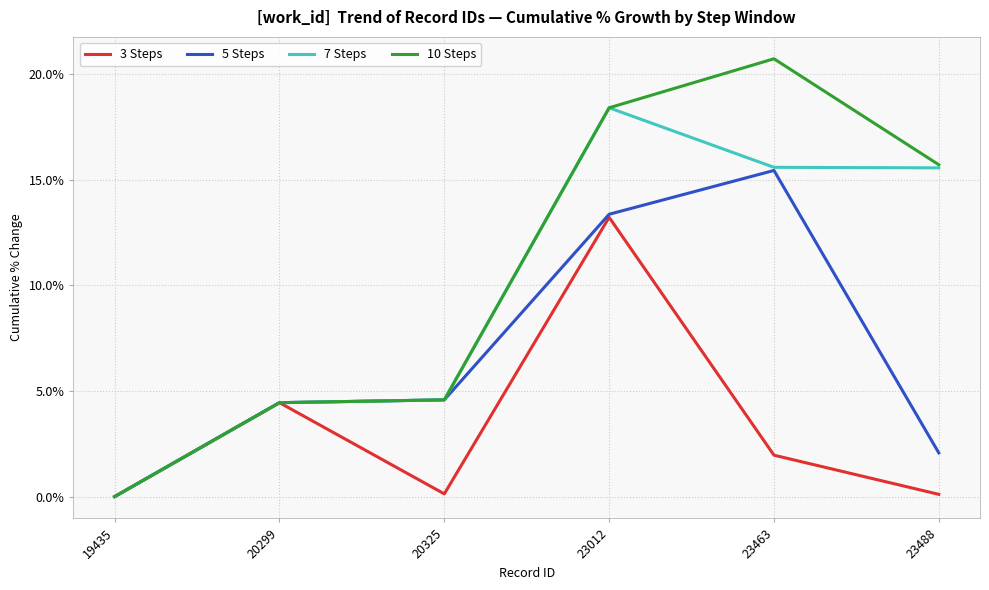

Is it true that 3 Steps equals 0.9 at 23463?

False